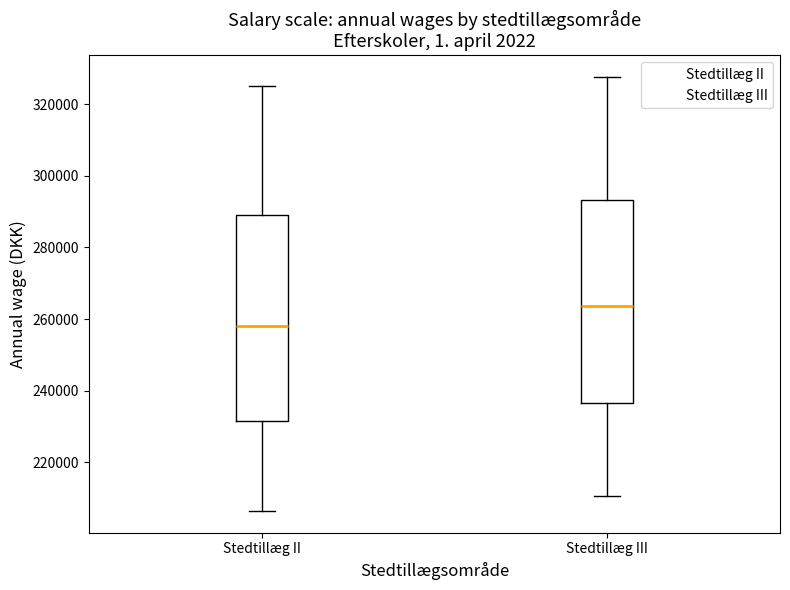

Which box's median line is the lowest?

Stedtillæg II